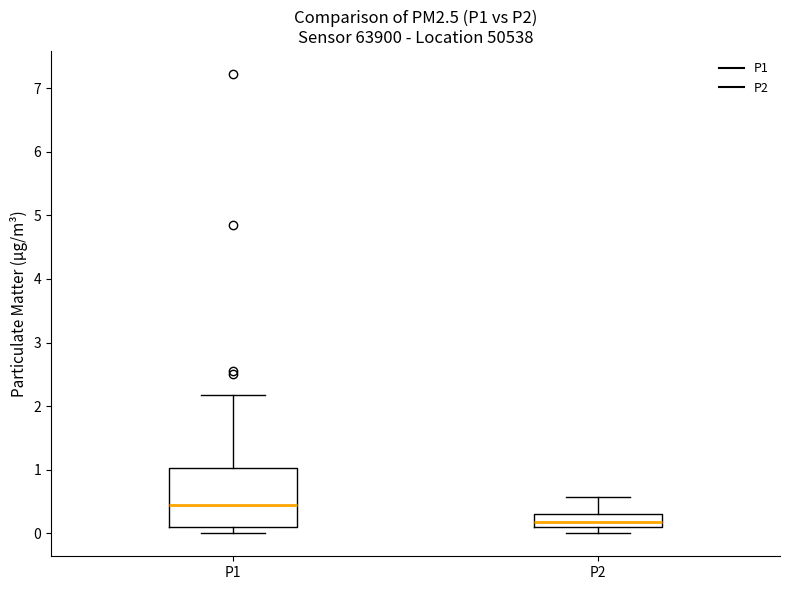

Which box has the highest median line?

P1